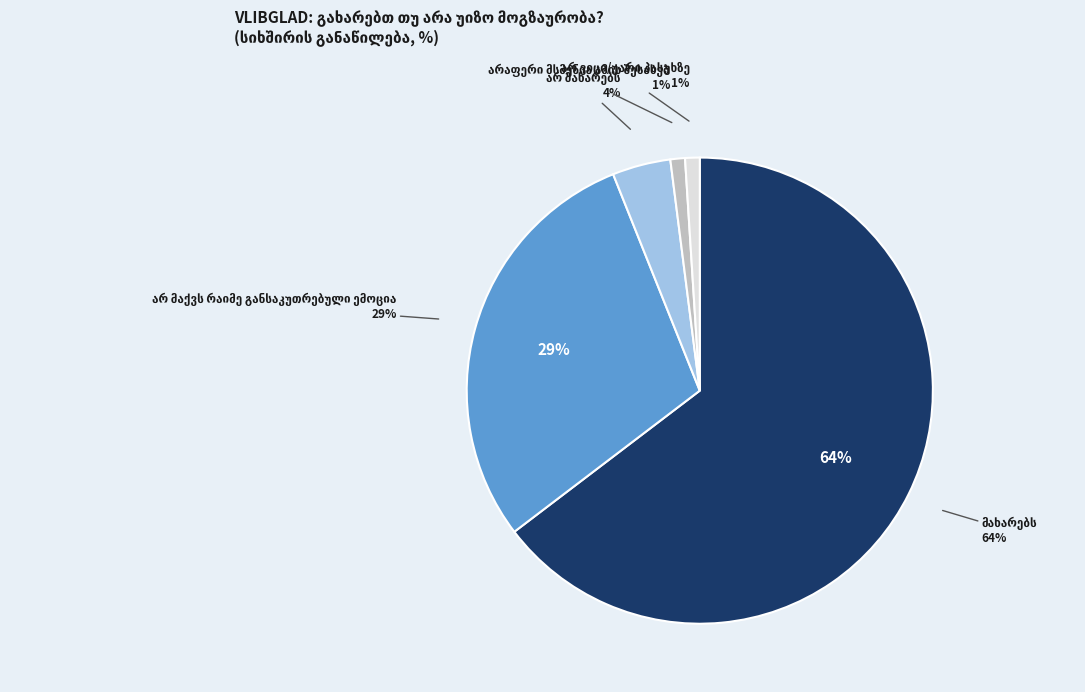

To the nearest percent, what is the average slice percentage?

20%